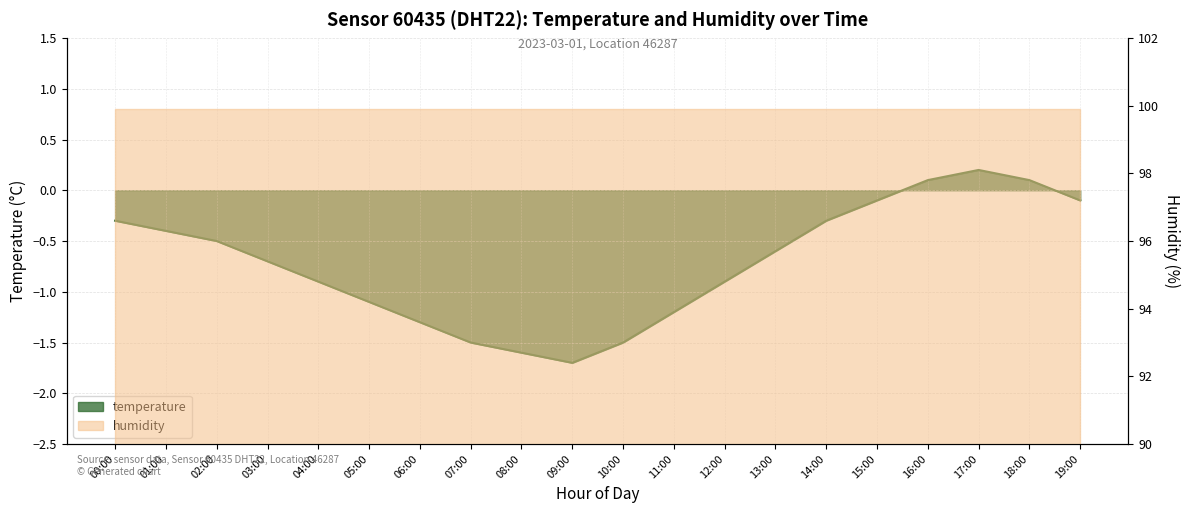

Which label corresponds to the largest value in the chart?

17:00